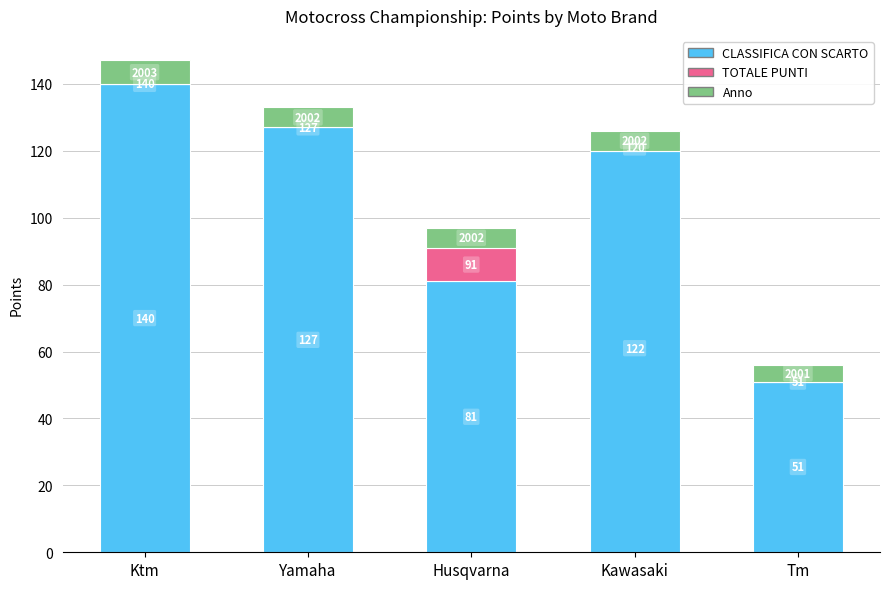

Which series has the largest range (max minus min)?

CLASSIFICA CON SCARTO